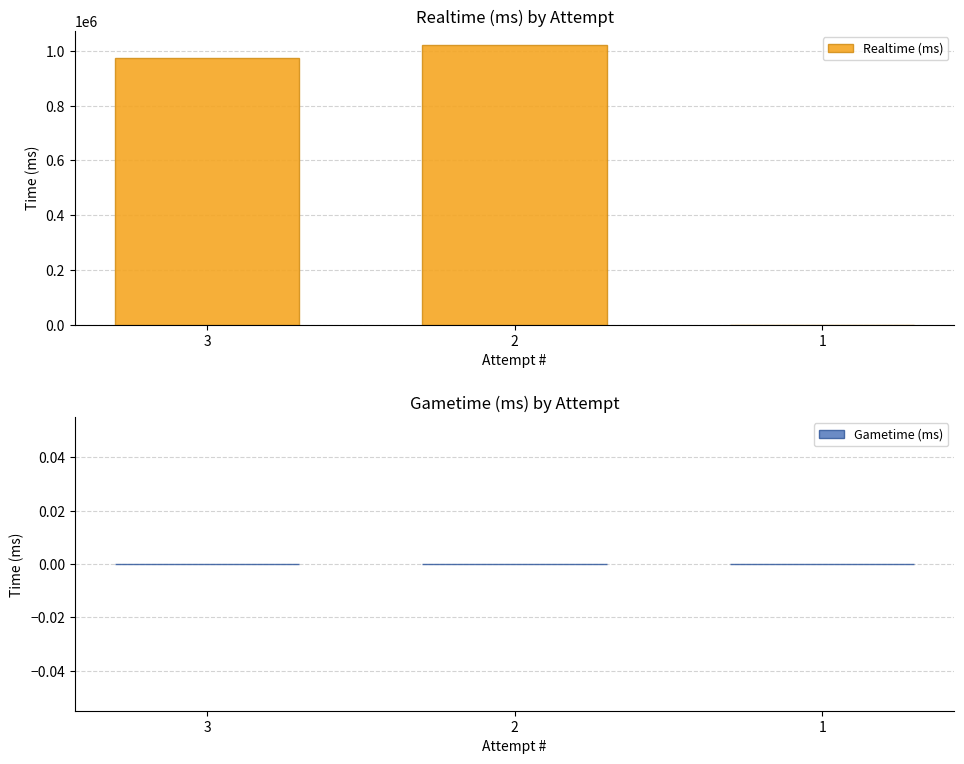

Is it true that the value at 1 is 0?

True